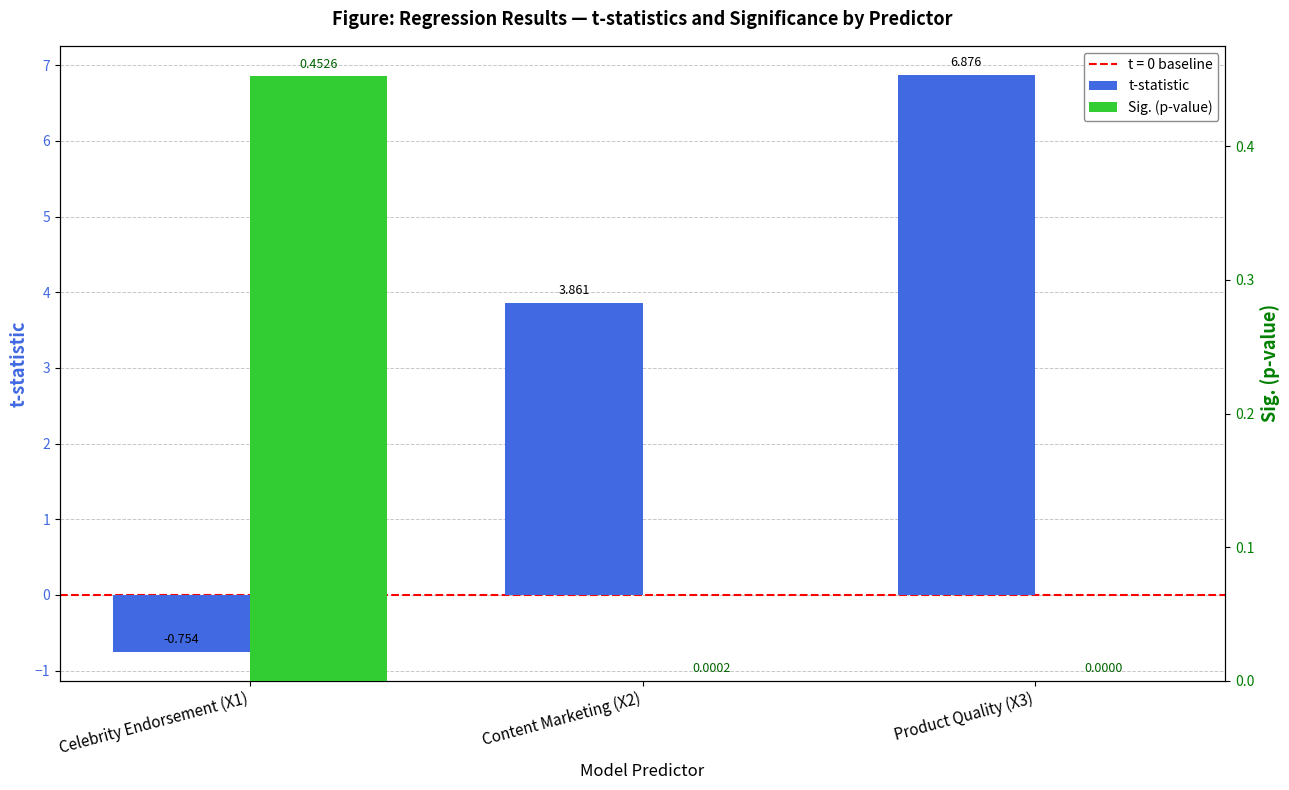

What is the approximate value of Sig. (p-value) at Celebrity Endorsement (X1)?

0.5